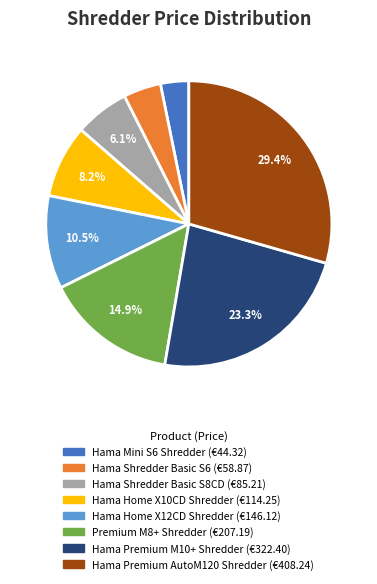

Which category has the biggest portion of the pie?

Hama Premium AutoM120 Shredder